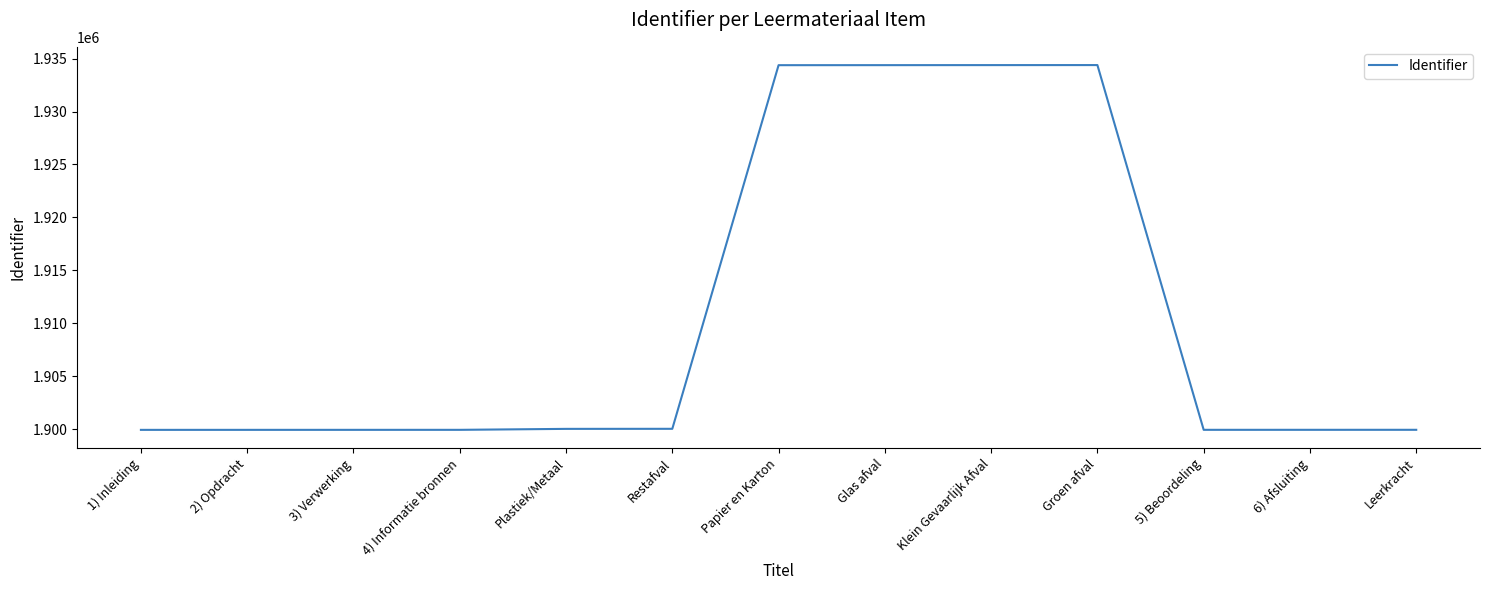

How many lines are shown in the chart?

1